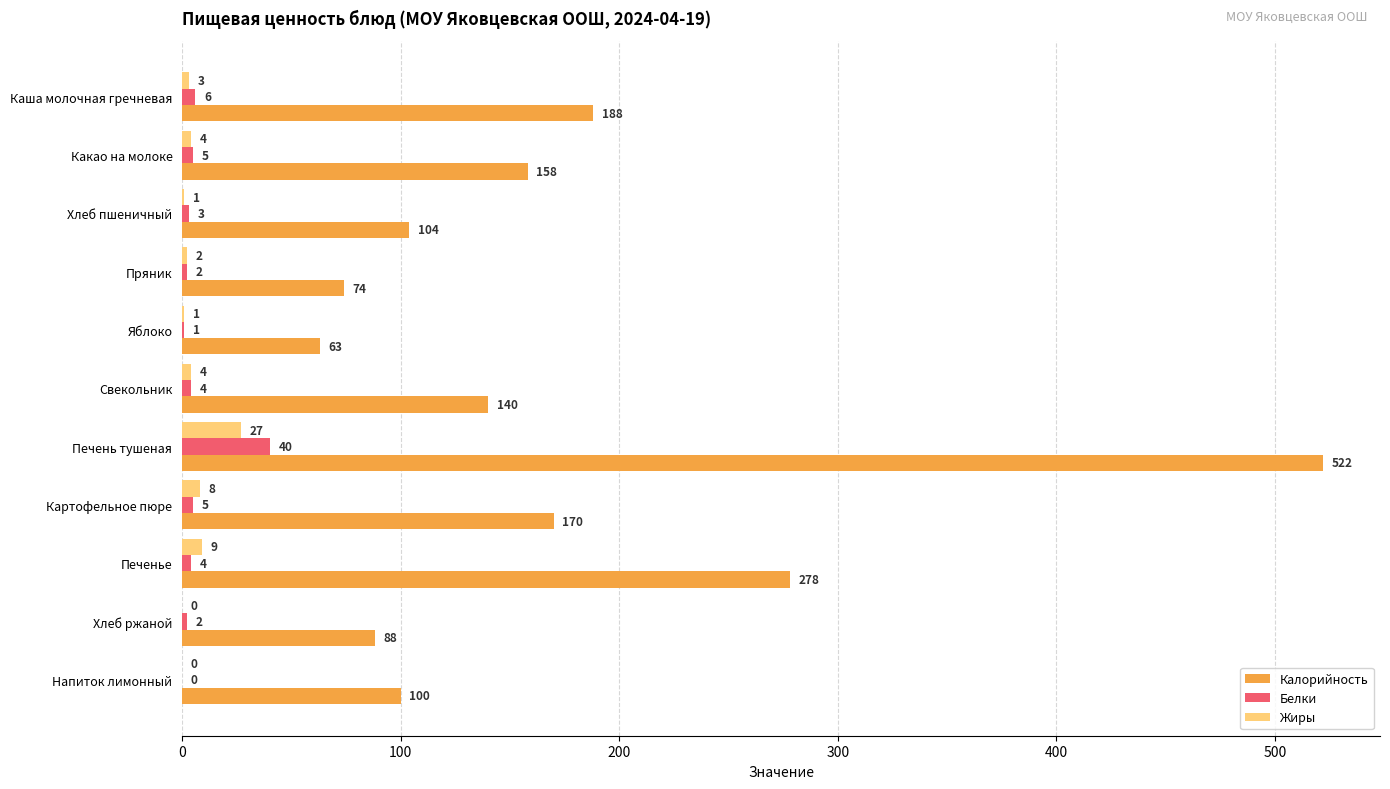

What are all the series names shown in the legend?

Калорийность, Белки, Жиры